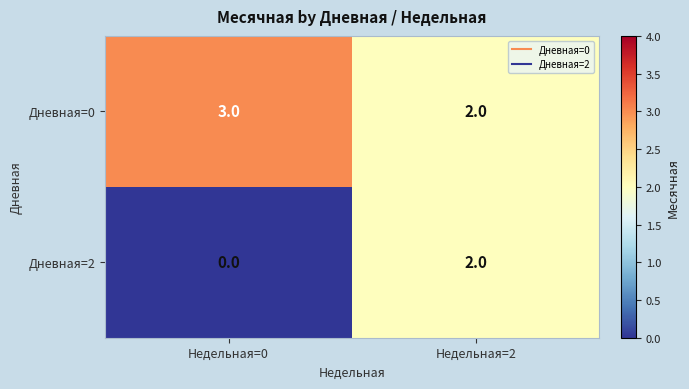

Reading right to left, transcribe all the data shown in this chart.

Дневная=0: 2	3
Дневная=2: 2	0